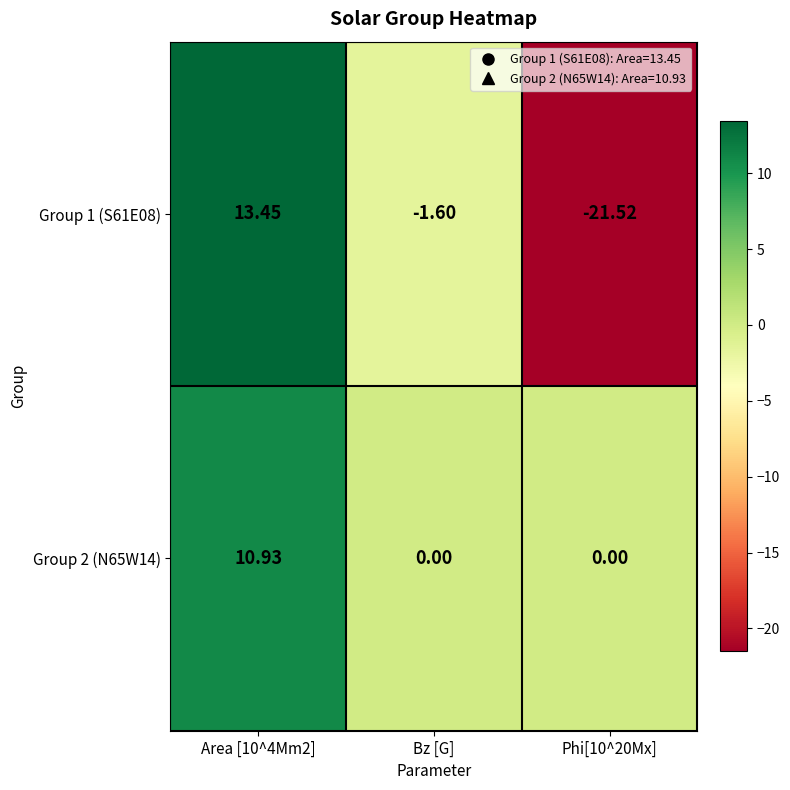

Is the value of Group 2 (N65W14) at Area [10^4Mm2] greater than the value of Group 1 (S61E08) at Bz [G]?

Yes